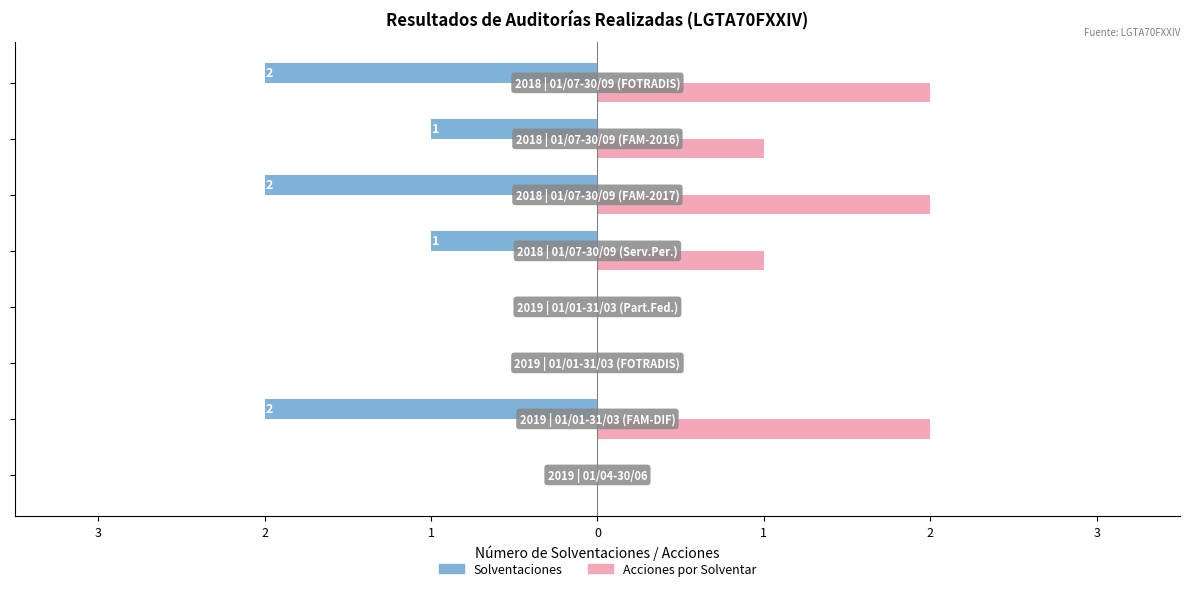

What is the sum of all Solventaciones values?

-8